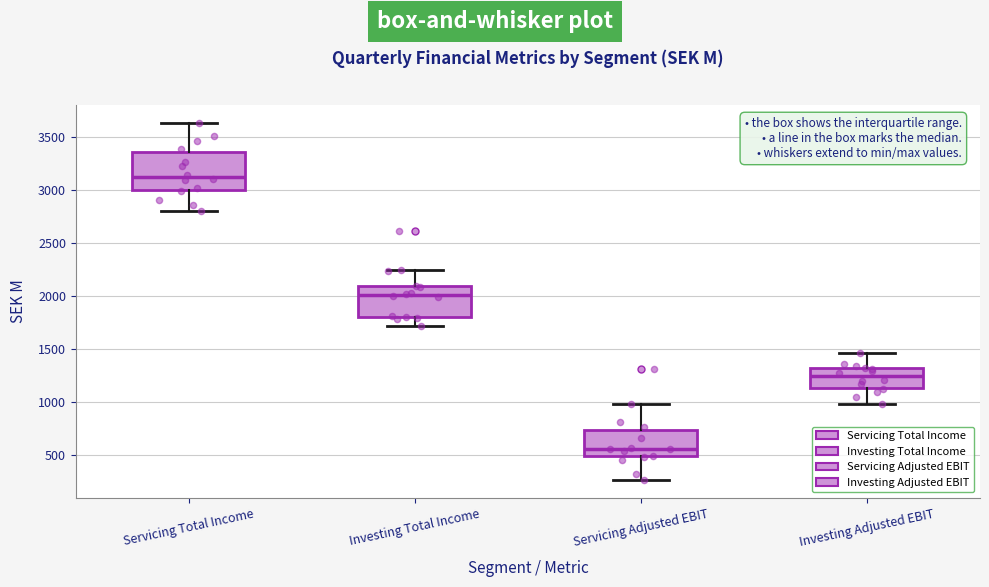

Reading left to right, read every box against the y-axis: the position of its median line, the range the box covers, and the ends of its whiskers. The values are not printed on the chart, so give them approximately, as read against the axis.

Servicing Total Income: median 3100, box 3000 to 3350, whiskers 2800 to 3650
Investing Total Income: median 2000, box 1800 to 2100, whiskers 1700 to 2250
Servicing Adjusted EBIT: median 550, box 500 to 750, whiskers 250 to 1000
Investing Adjusted EBIT: median 1250, box 1150 to 1300, whiskers 1000 to 1450